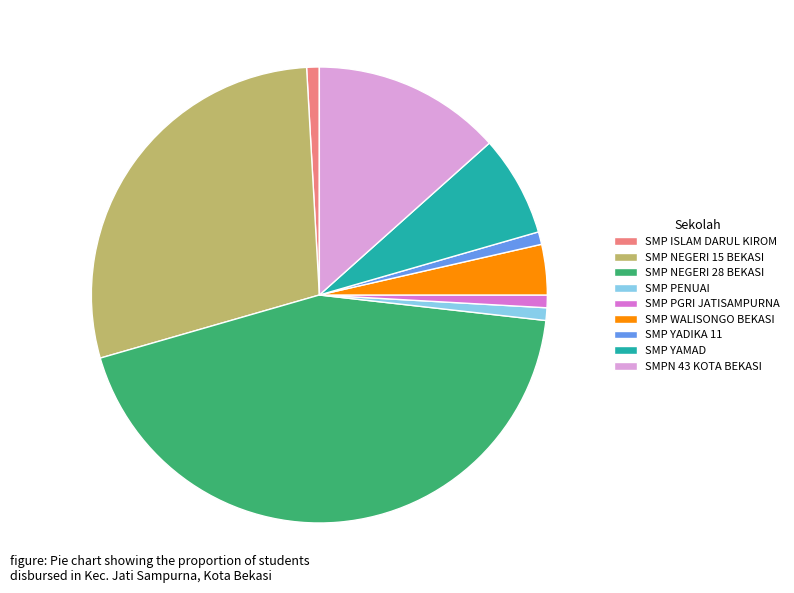

Which has a higher value, SMP YAMAD or SMP WALISONGO BEKASI?

SMP YAMAD